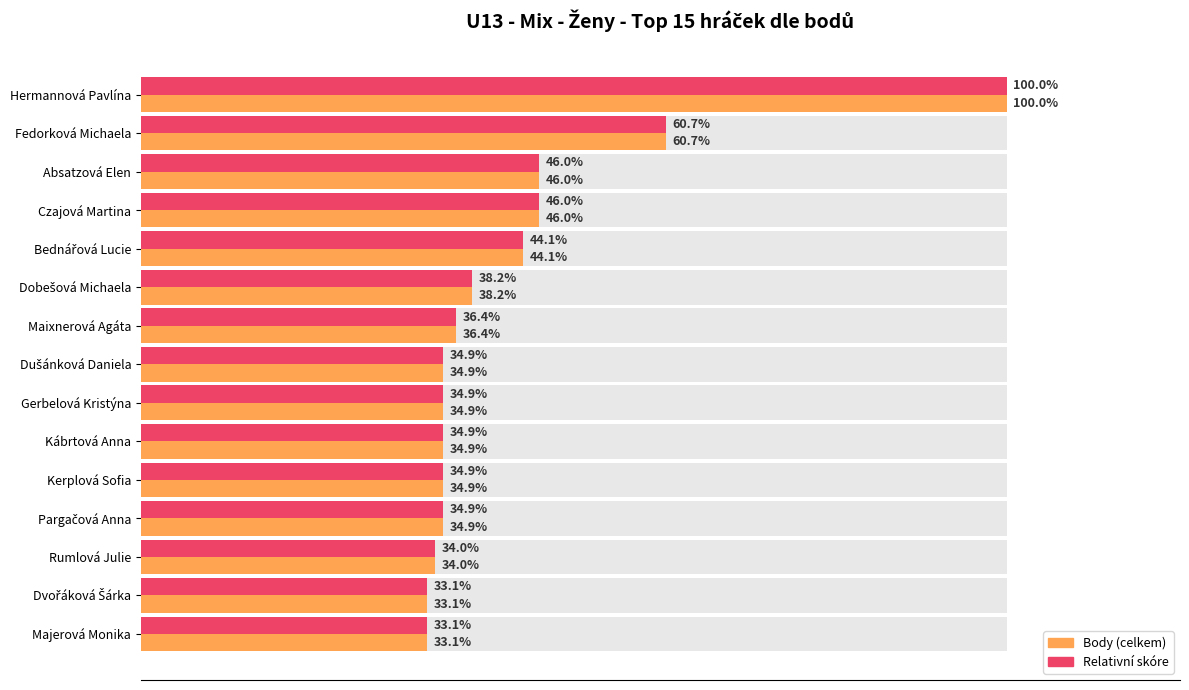

Which series has the widest spread of values?

Body (celkem)